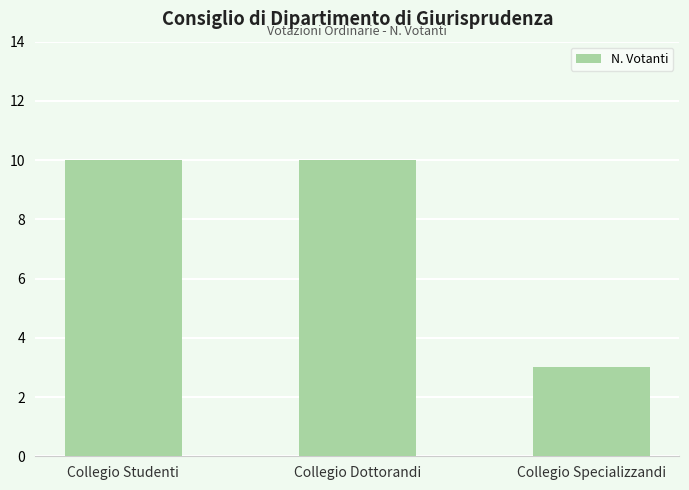

What value does the data have at Collegio Specializzandi?

3